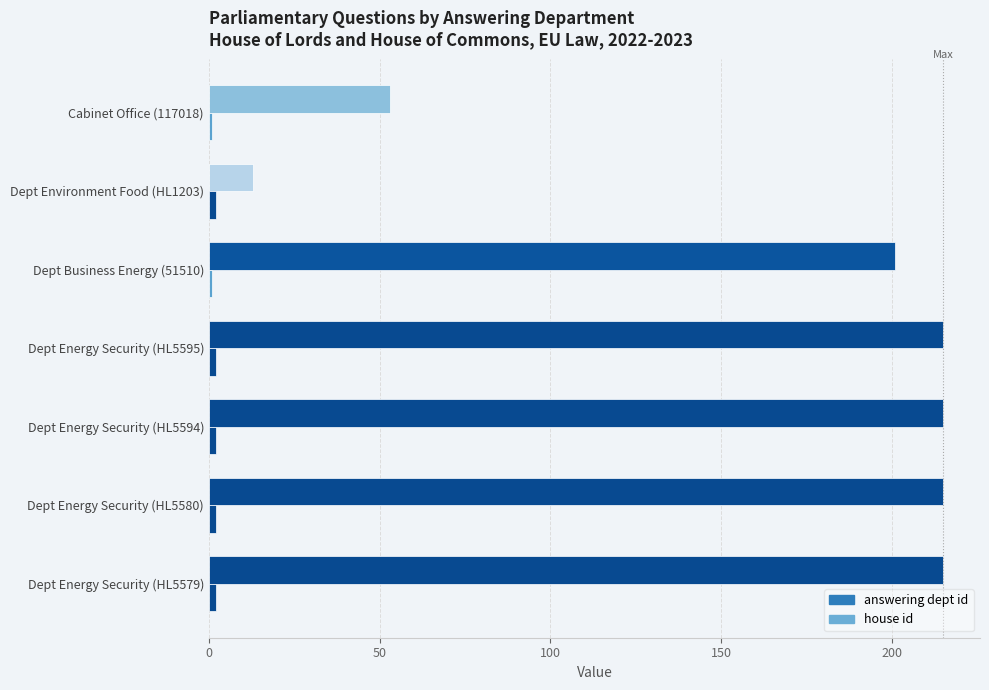

Count the number of categories in the chart.

7